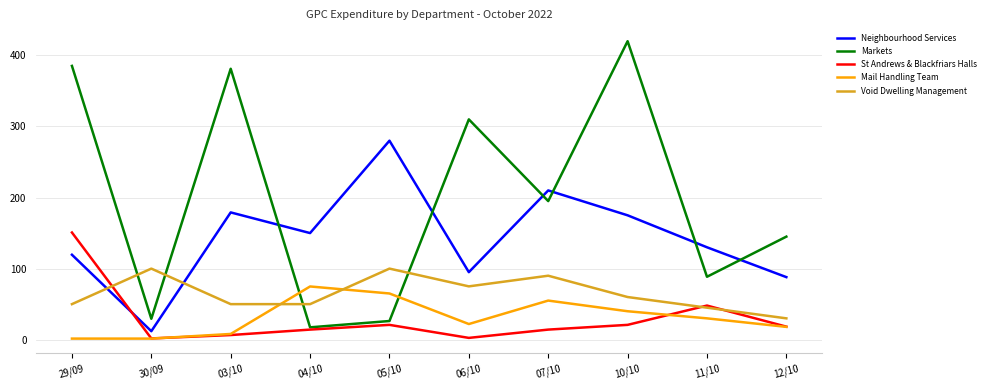

Which series changed the most between 07/10 and 10/10?

Markets